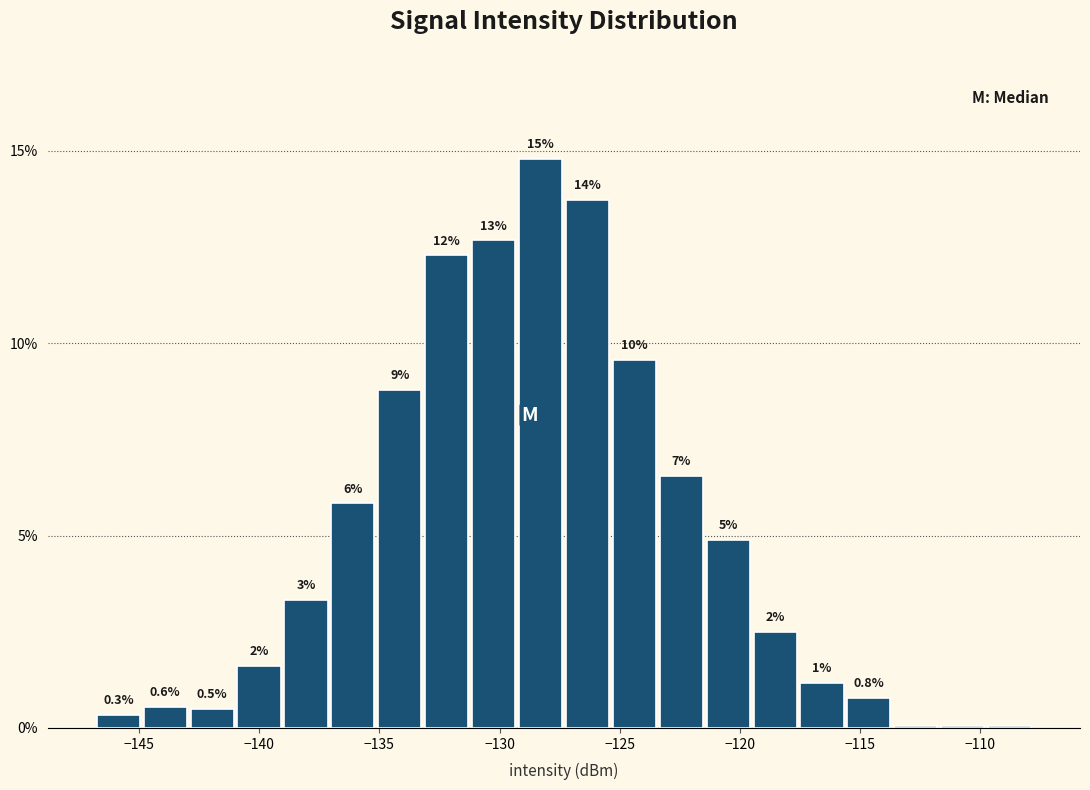

Read against the x-axis, roughly where is the centre of the tallest bar?

-128.5